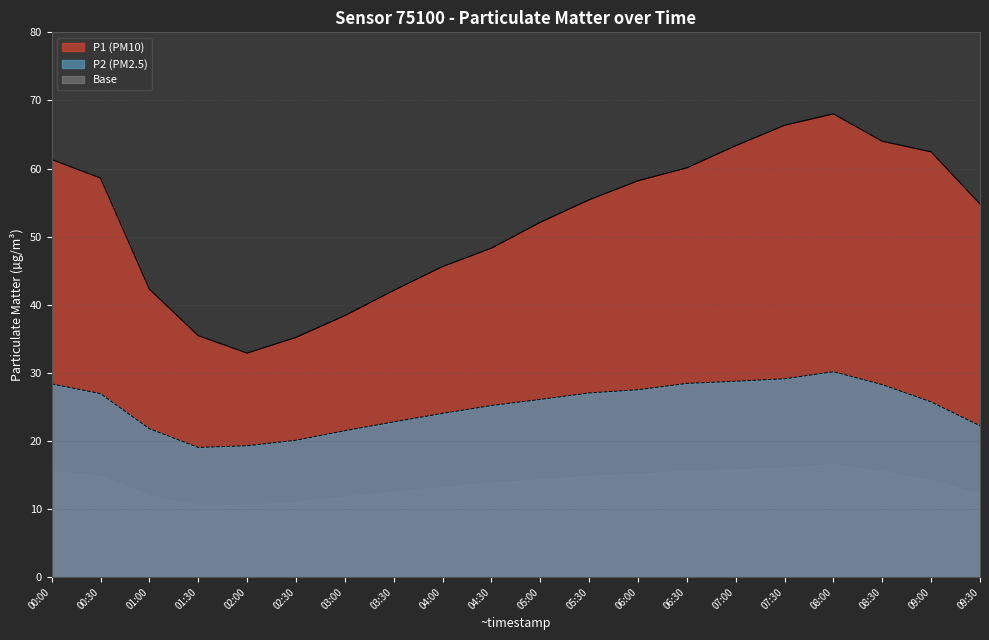

Is it true that P1 line equals 84.2 at 09:00?

False